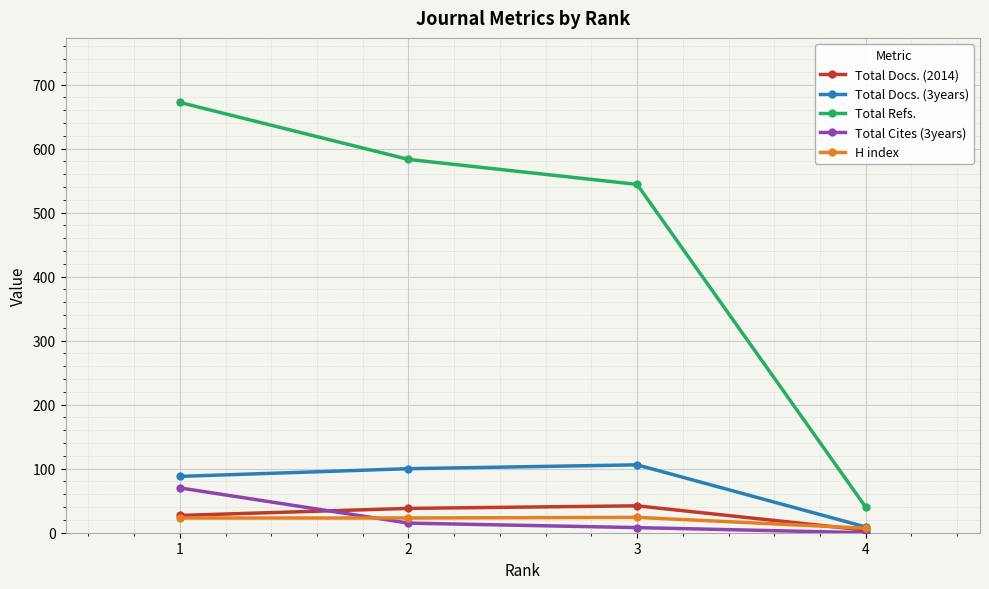

Between 1 and 2, which series saw the biggest shift?

Total Refs.